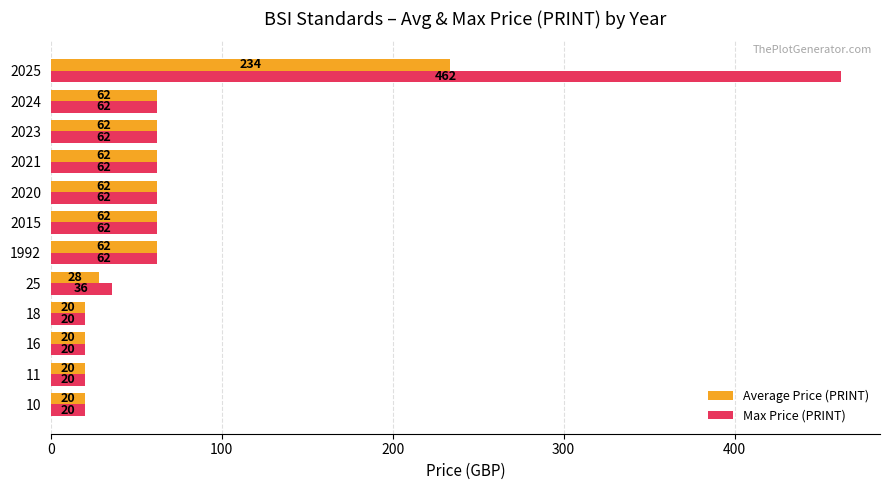

Rank the series by their maximum value, from highest to lowest.

Max Price (PRINT), Average Price (PRINT)